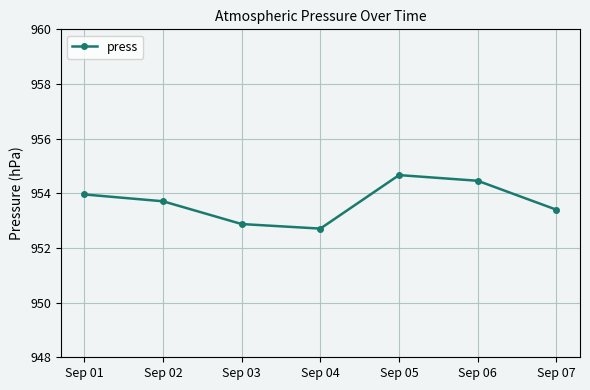

What is the change in value from Sep 01 to Sep 07?

-0.6